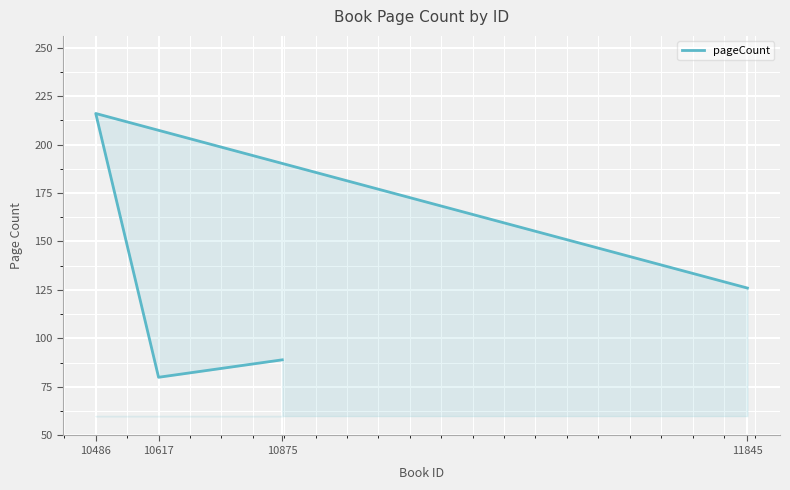

What is the sum of the values at 10875 and 10486?

305